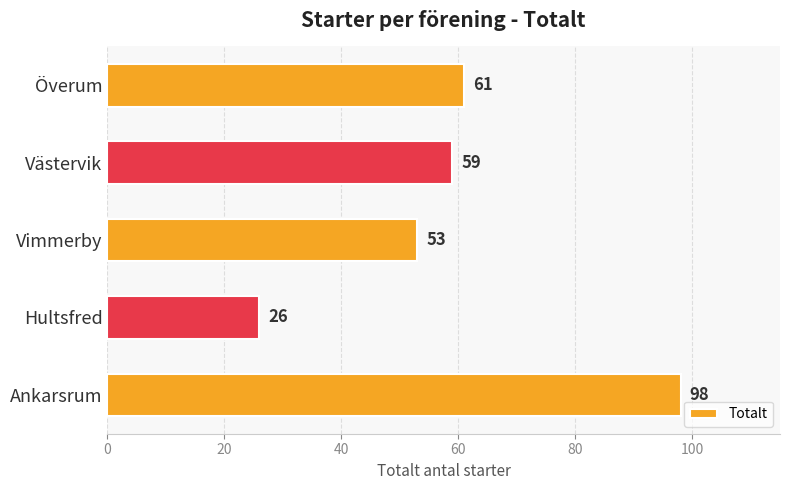

The chart shows a value of 78 at Västervik. True or false?

False